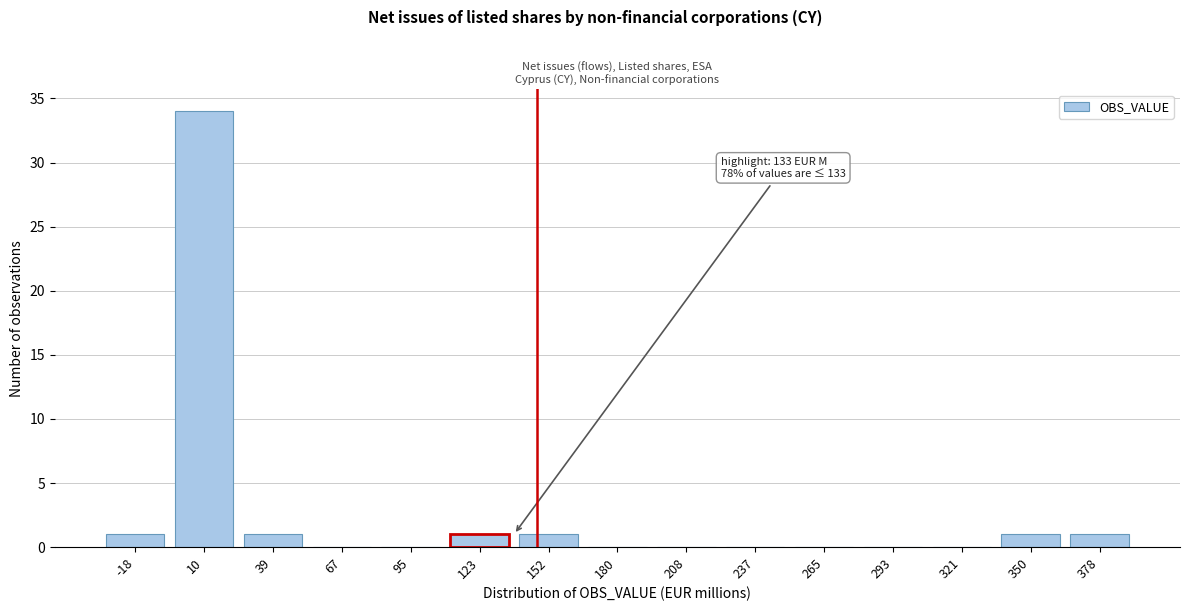

Reading right to left, extract all data points from this chart.

378=1	350=1	321=0	293=0	265=0	237=0	208=0	180=0	152=1	123=1	95=0	67=0	39=1	10=34	-18=1